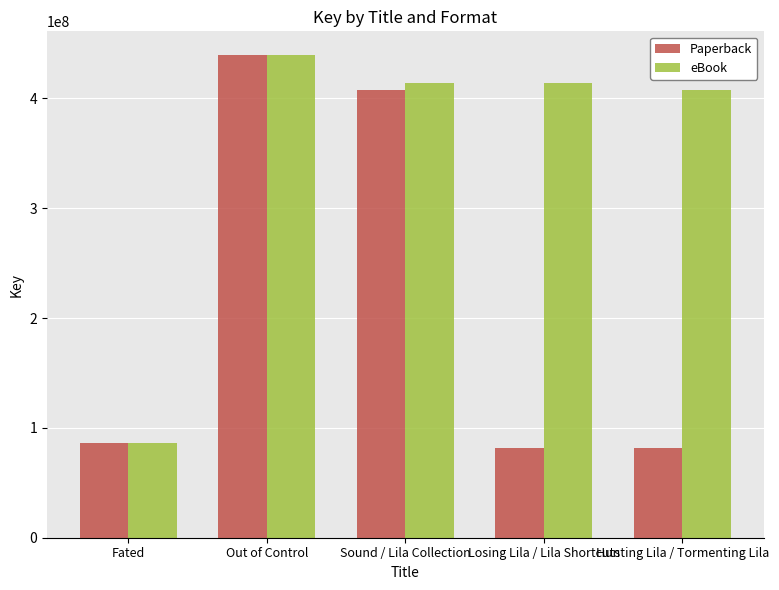

Which series has the widest spread of values?

Paperback